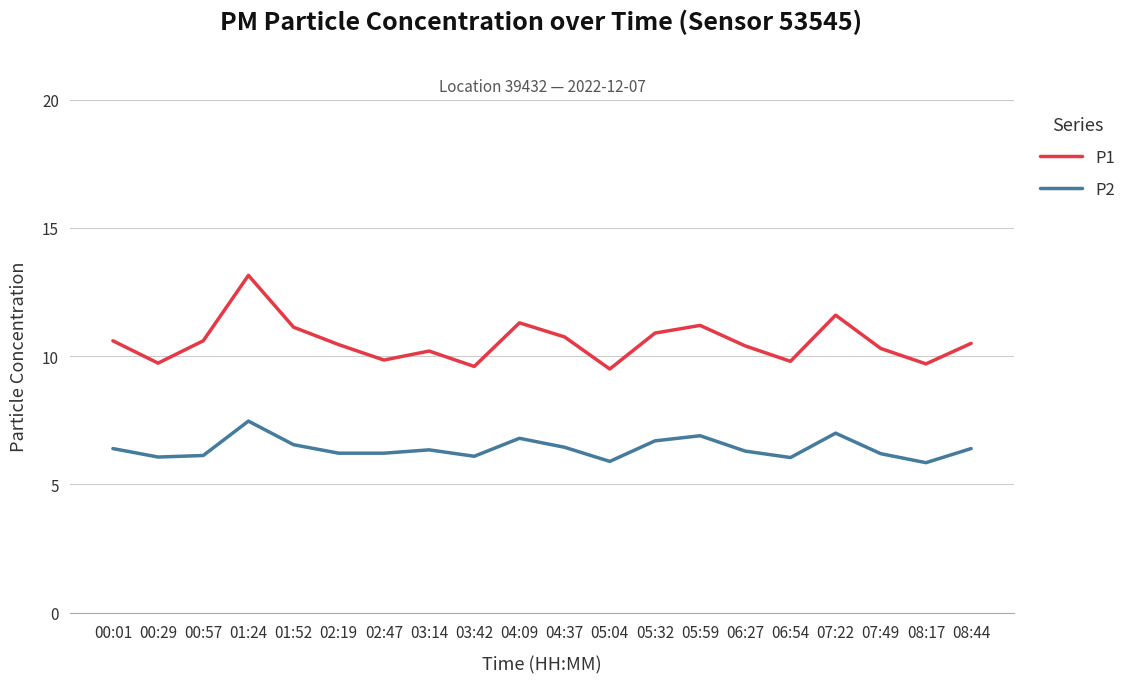

True or false: P1 and P2 cross at least once.

False